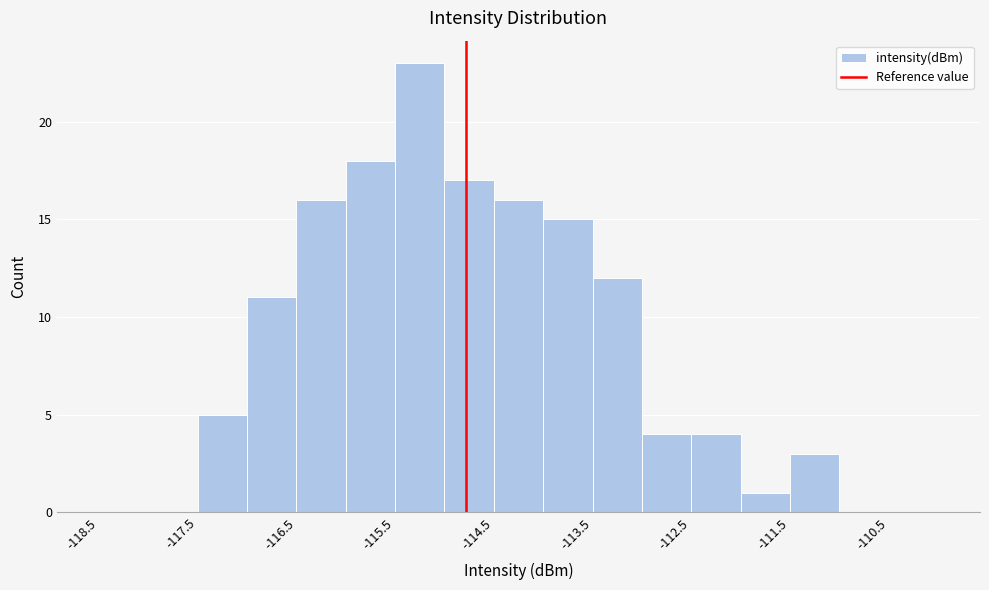

What is the height of the bar covering -117.5 to -117.0 on the x-axis? The values are not printed on the chart, so give them approximately, as read against the axis.

5